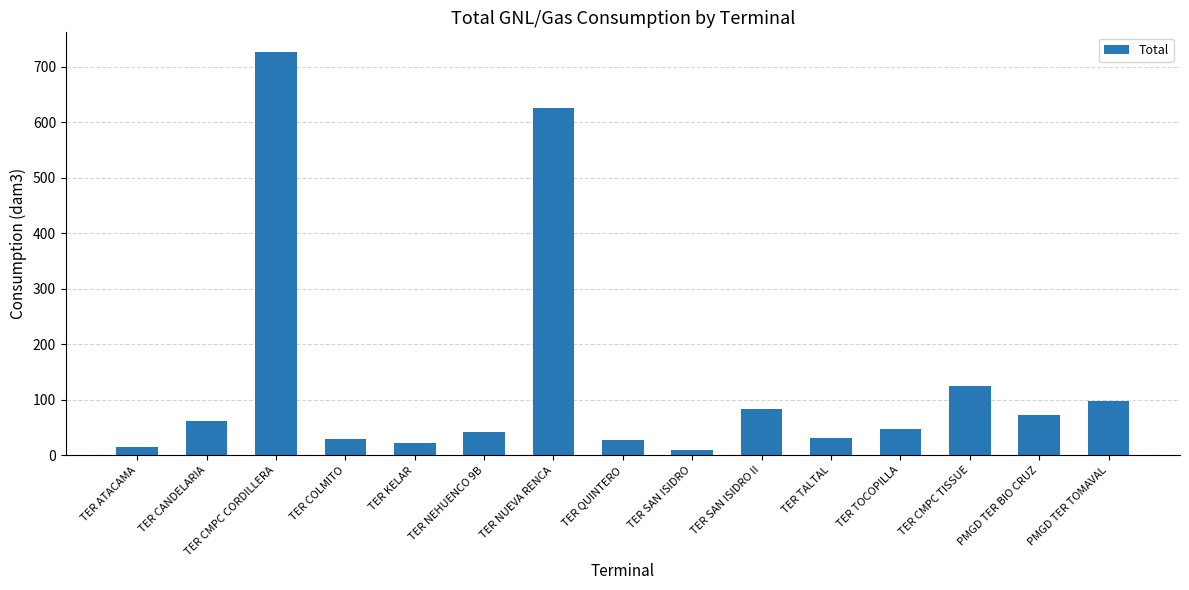

What is the value of the 5th bar from the left?

22.0